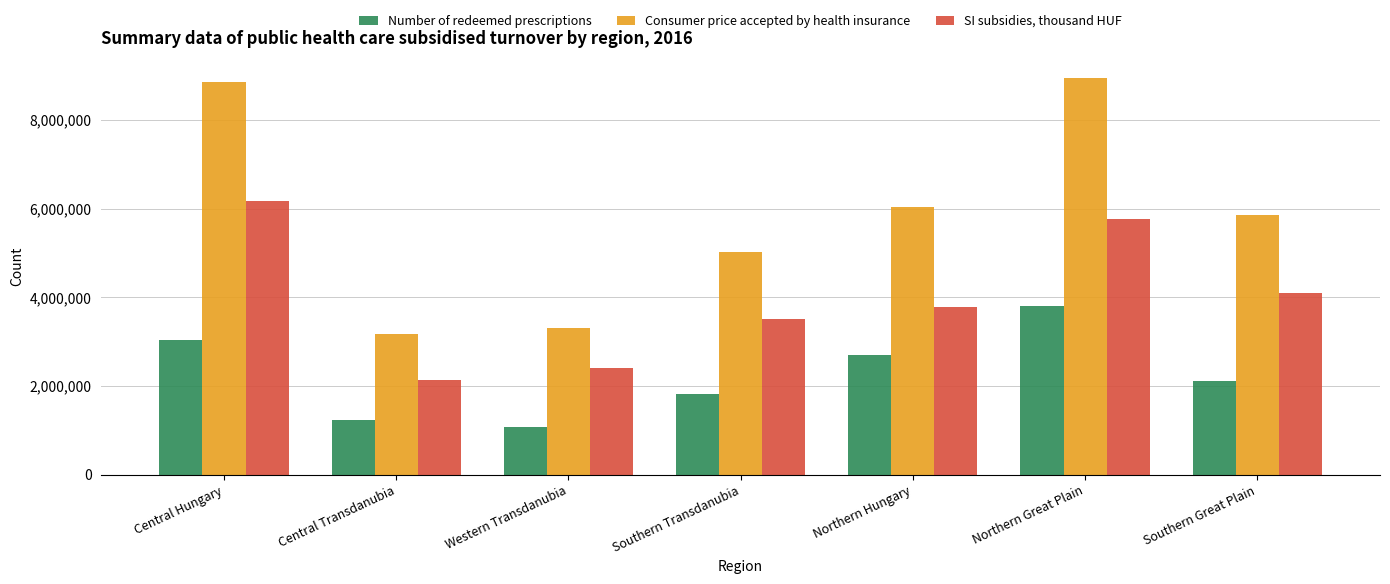

How many data points does each series have?

7